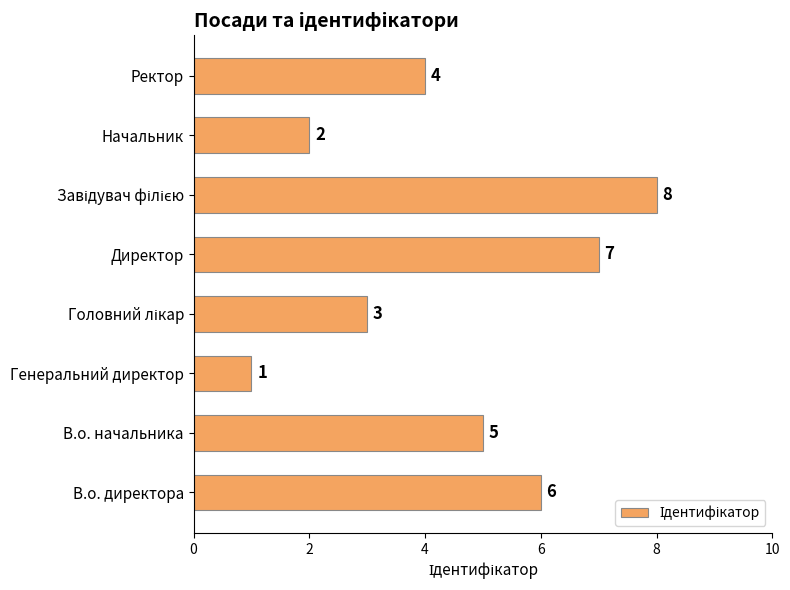

Between Генеральний директор and Директор, which is larger?

Директор